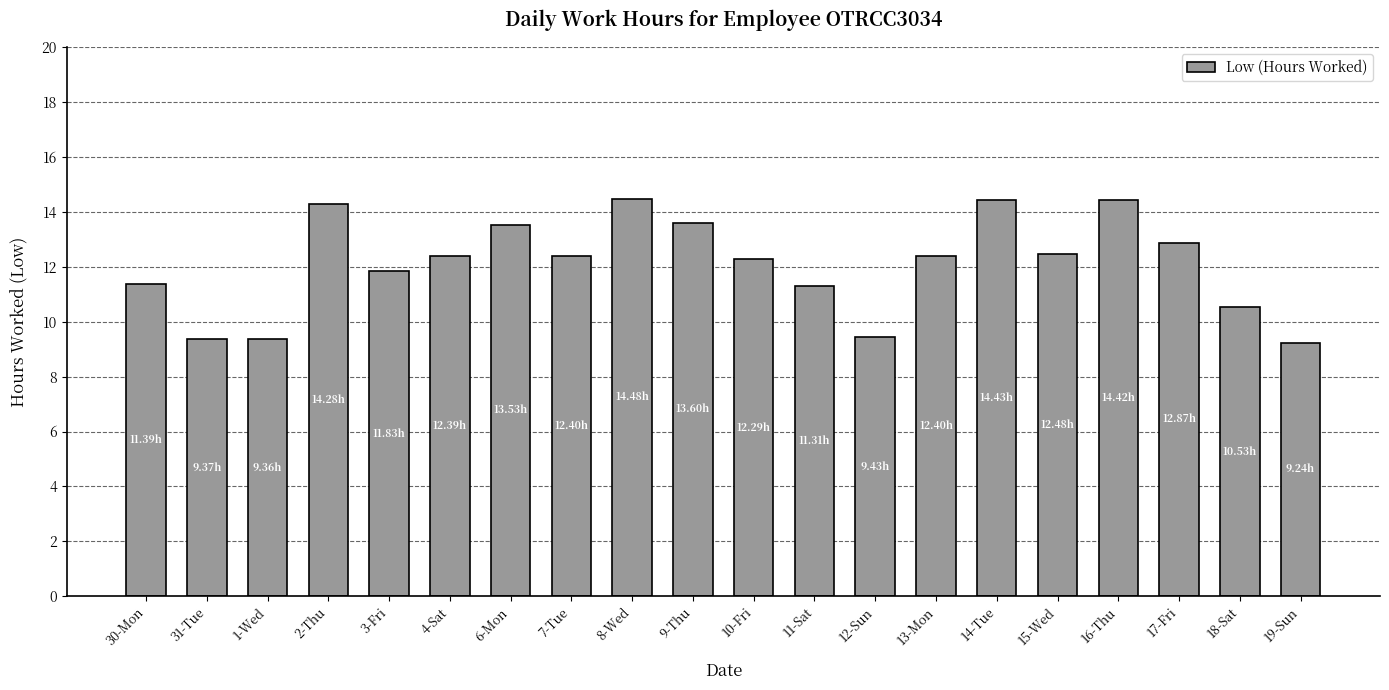

What is the ratio of the value at 4-Sat to the value at 7-Tue?

1.0